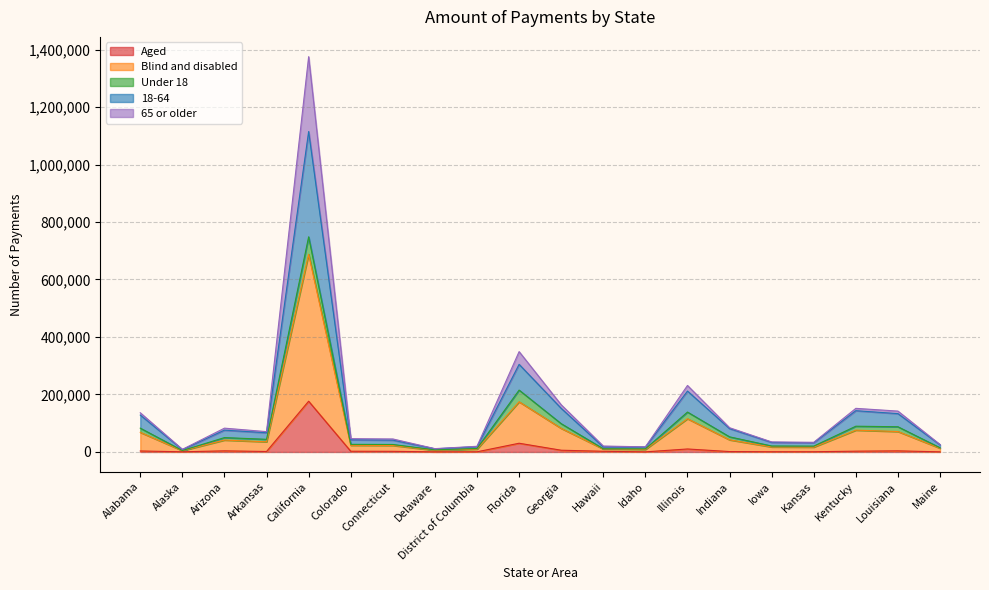

What position from the right is Arkansas?

17